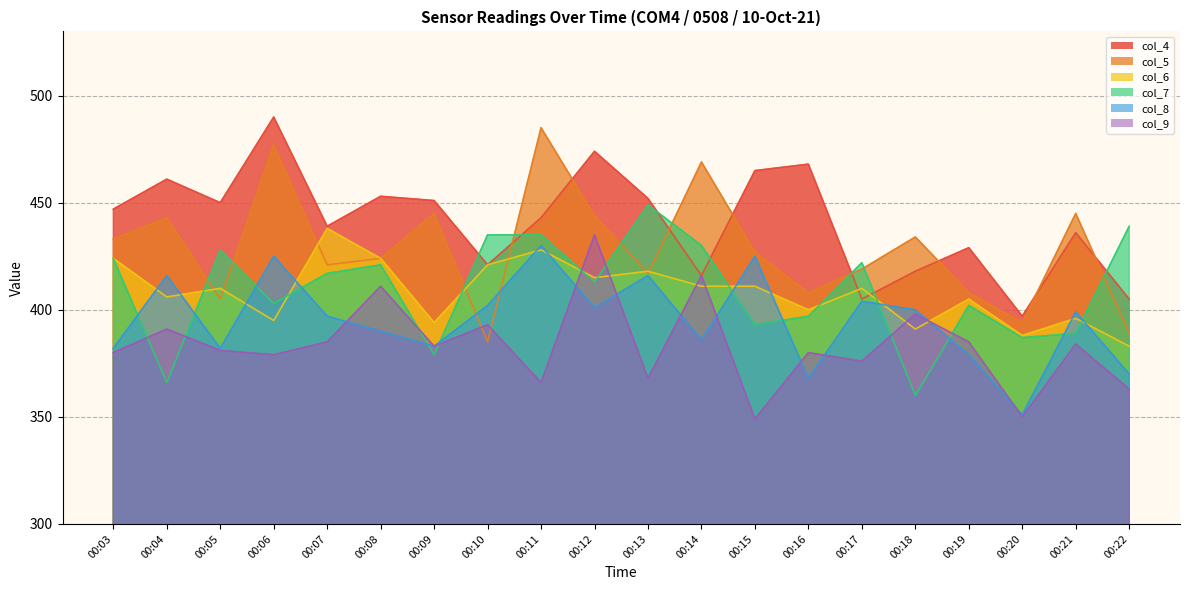

Which series has the widest spread of values?

col_5